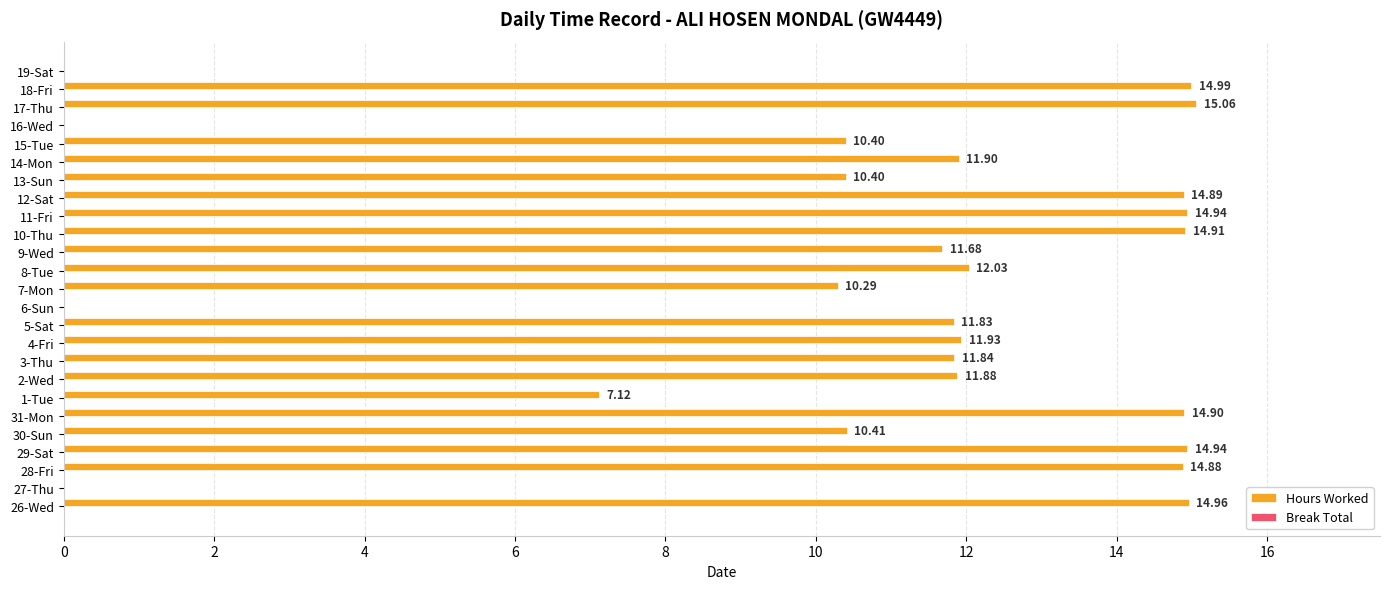

What is the sum of all values?

266.2